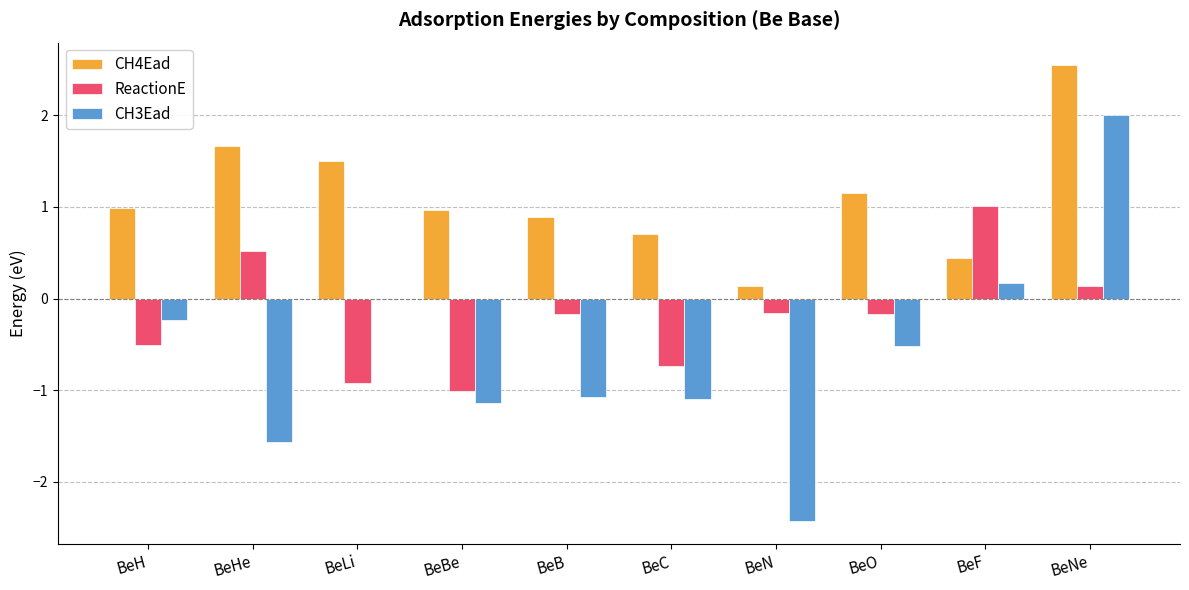

What value does the CH4Ead series have at BeF?

0.4